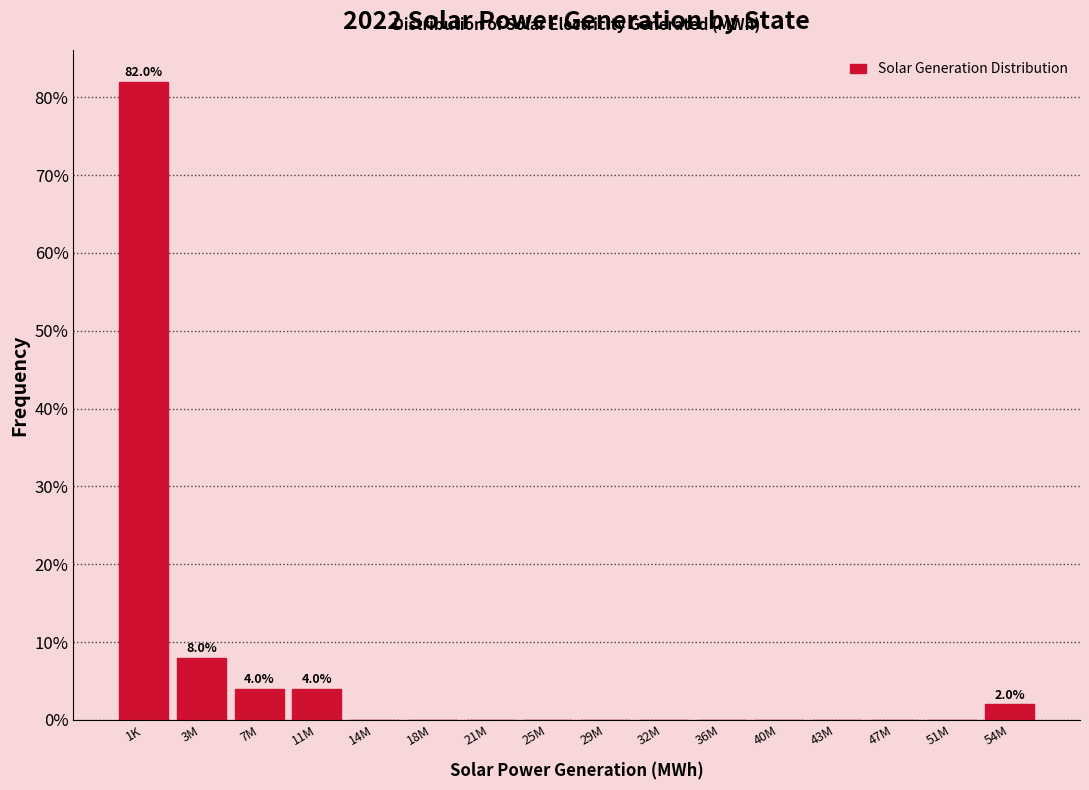

Reading left to right, what are all the values shown in this chart?

1K=82	3M=8	7M=4	11M=4	14M=0	18M=0	21M=0	25M=0	29M=0	32M=0	36M=0	40M=0	43M=0	47M=0	51M=0	54M=2